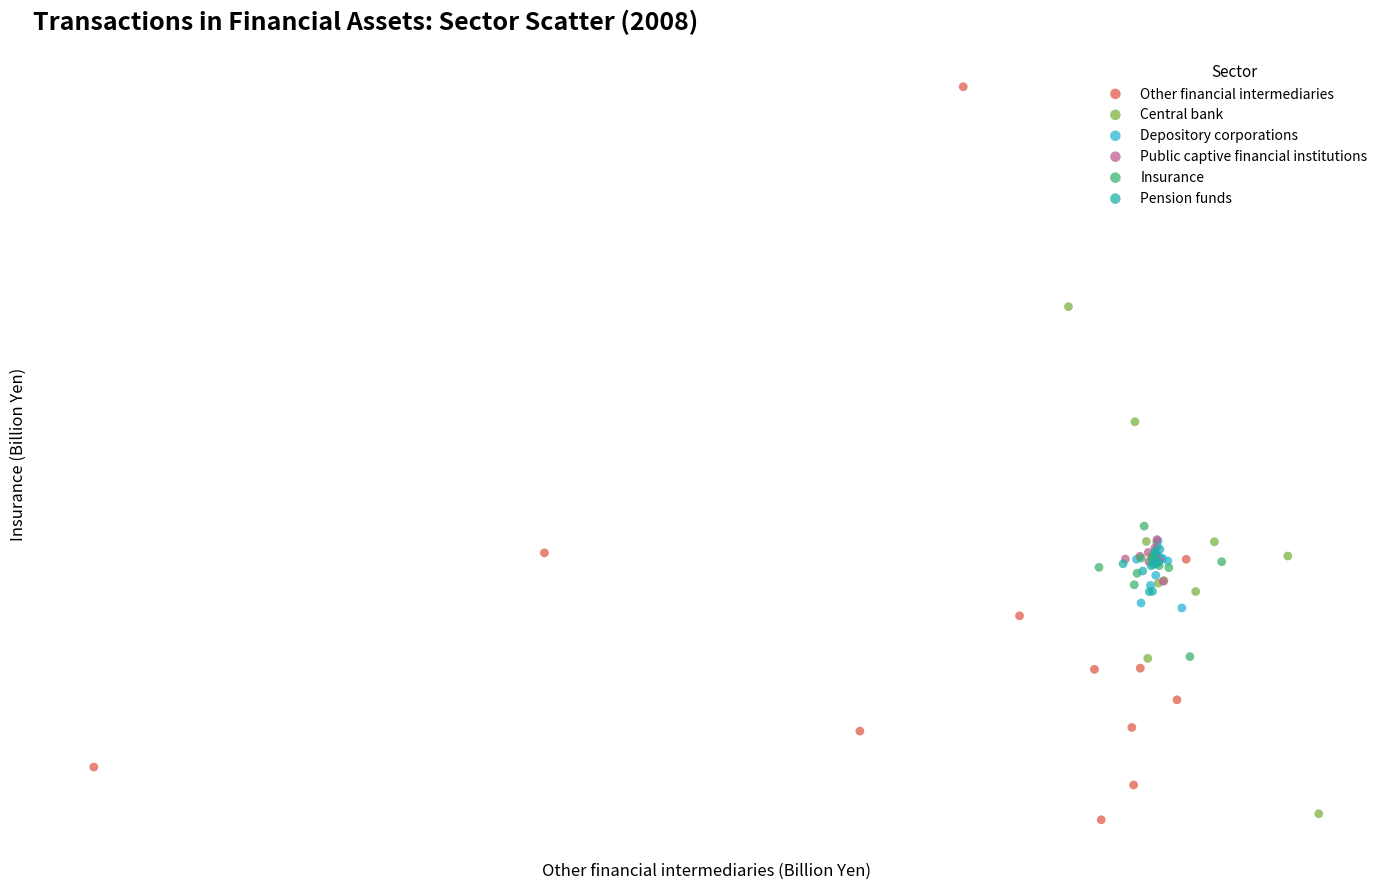

What are all the series names shown in the legend?

Other financial intermediaries, Central bank, Depository corporations, Public captive financial institutions, Insurance, Pension funds